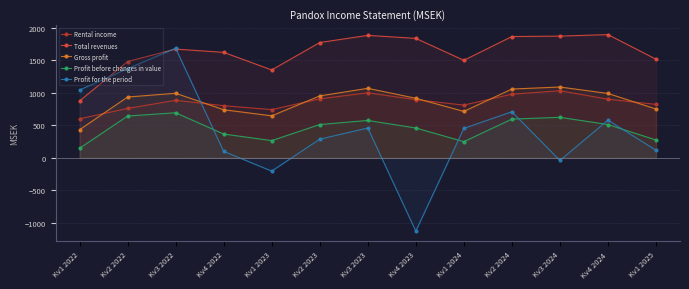

True or false: Profit before changes in value has a value of 67 at Kv1 2025.

False